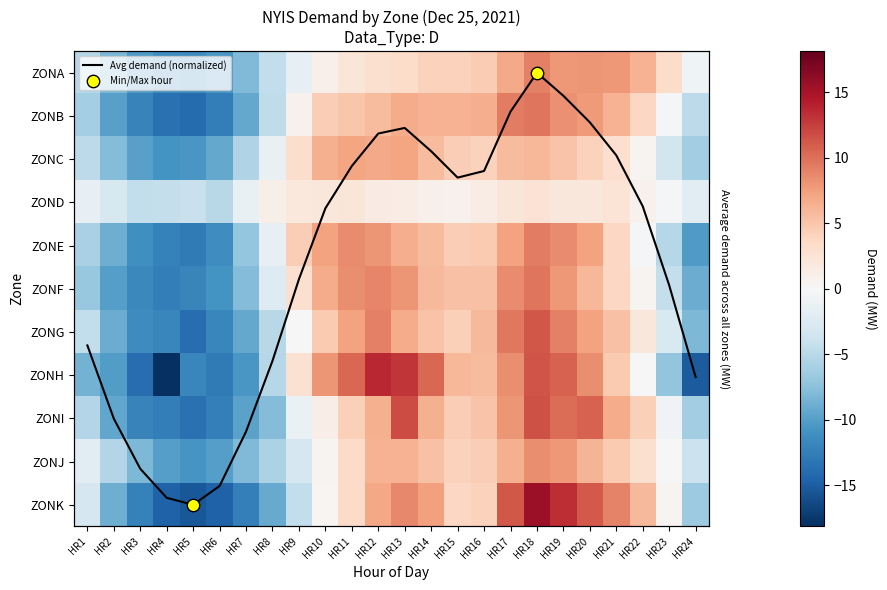

How many values in the ZONG series are below 4?

12